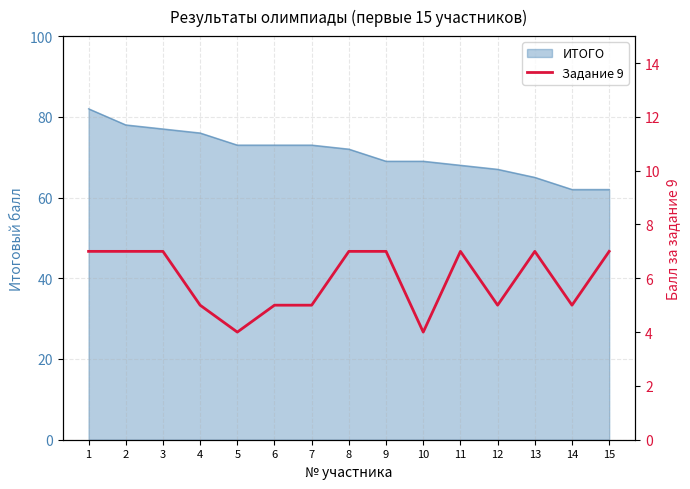

What is the highest value of the ИТОГО series?

82